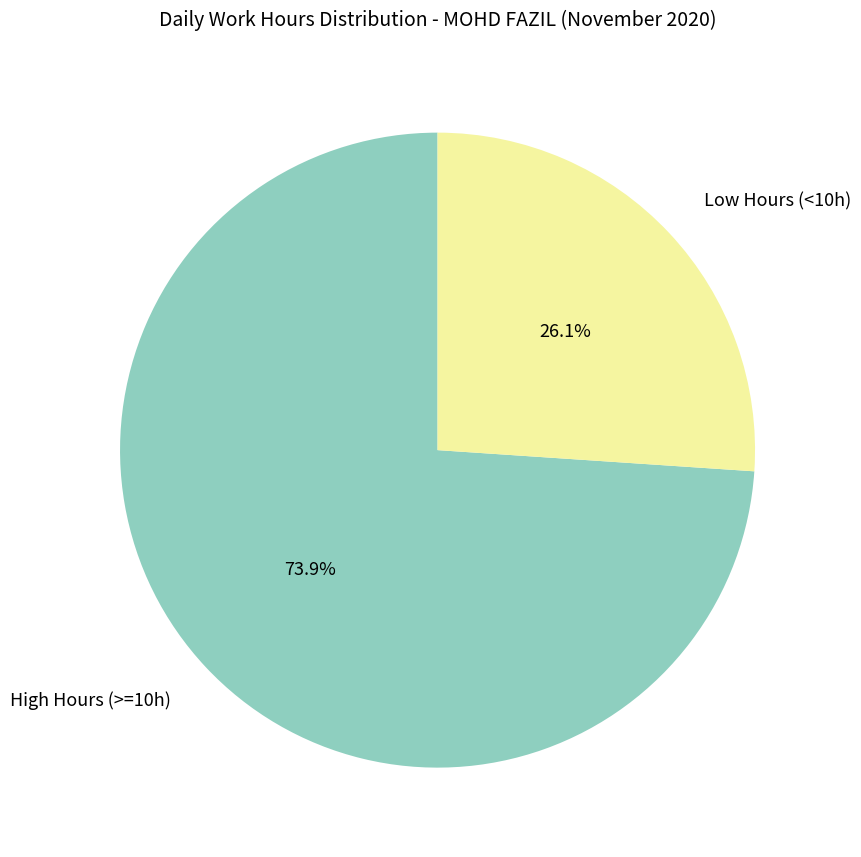

Is there any slice that represents more than half of the pie?

Yes